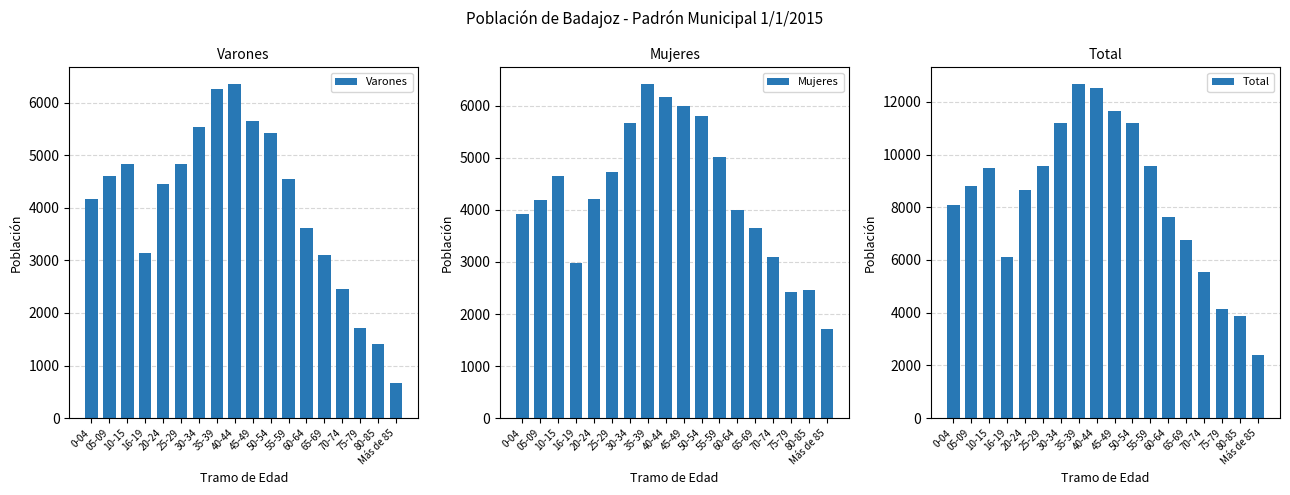

What is the value of the Total bar at the 12th from the left?

9565